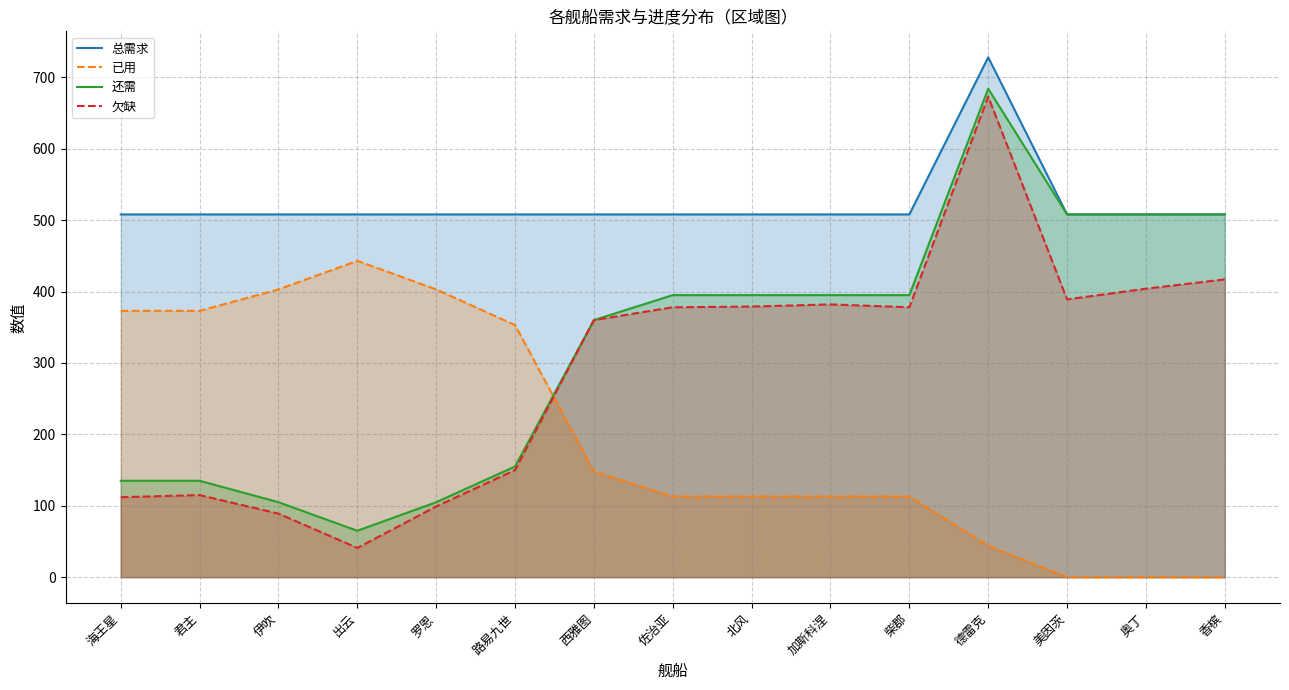

Is the value of 总需求 at 罗恩 greater than the value of 已用 at 罗恩?

Yes